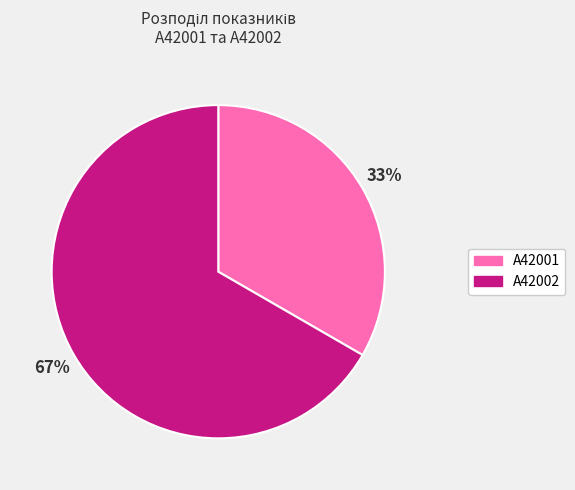

Does A42002 represent more than half of the total?

Yes